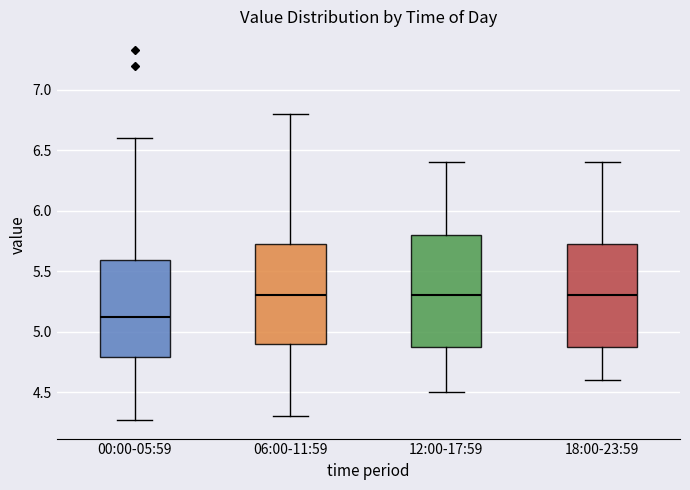

Reading left to right, transcribe this box plot: for each box, give where its median line is, the range the box spans, and where its two whiskers end, as read against the y-axis. The values are not printed on the chart, so give them approximately, as read against the axis.

00:00-05:59: median 5.10, box 4.80 to 5.60, whiskers 4.25 to 6.60
06:00-11:59: median 5.30, box 4.90 to 5.75, whiskers 4.30 to 6.80
12:00-17:59: median 5.30, box 4.90 to 5.80, whiskers 4.50 to 6.40
18:00-23:59: median 5.30, box 4.90 to 5.75, whiskers 4.60 to 6.40